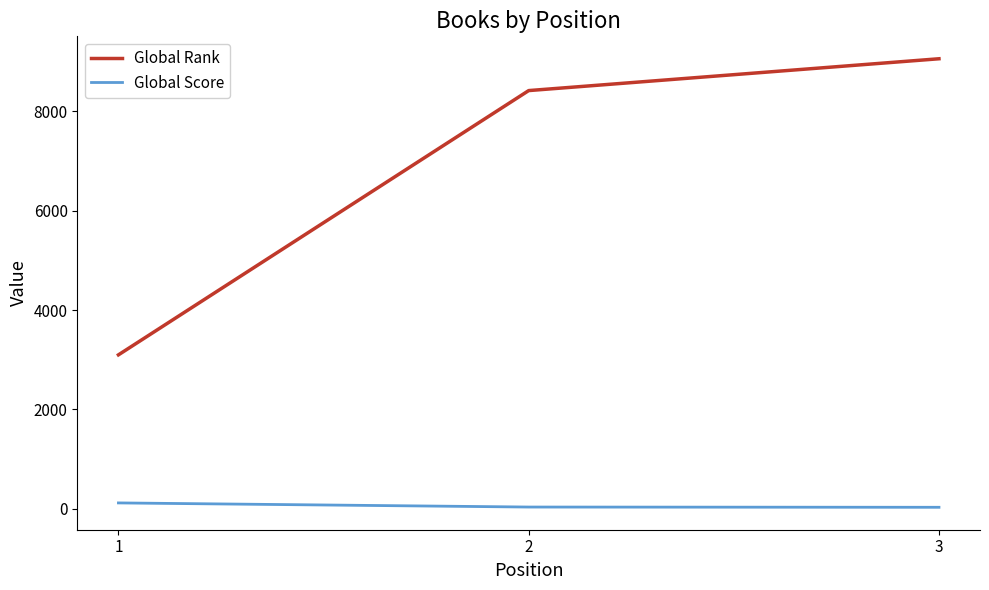

Which series changed the most between 1 and 3?

Global Rank